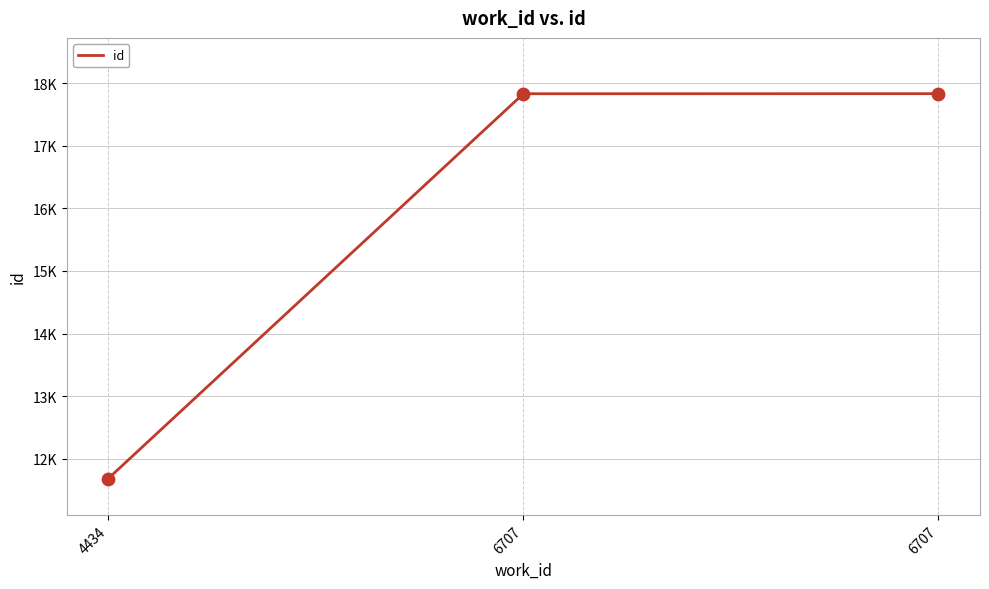

Does the chart have visible grid lines?

Yes